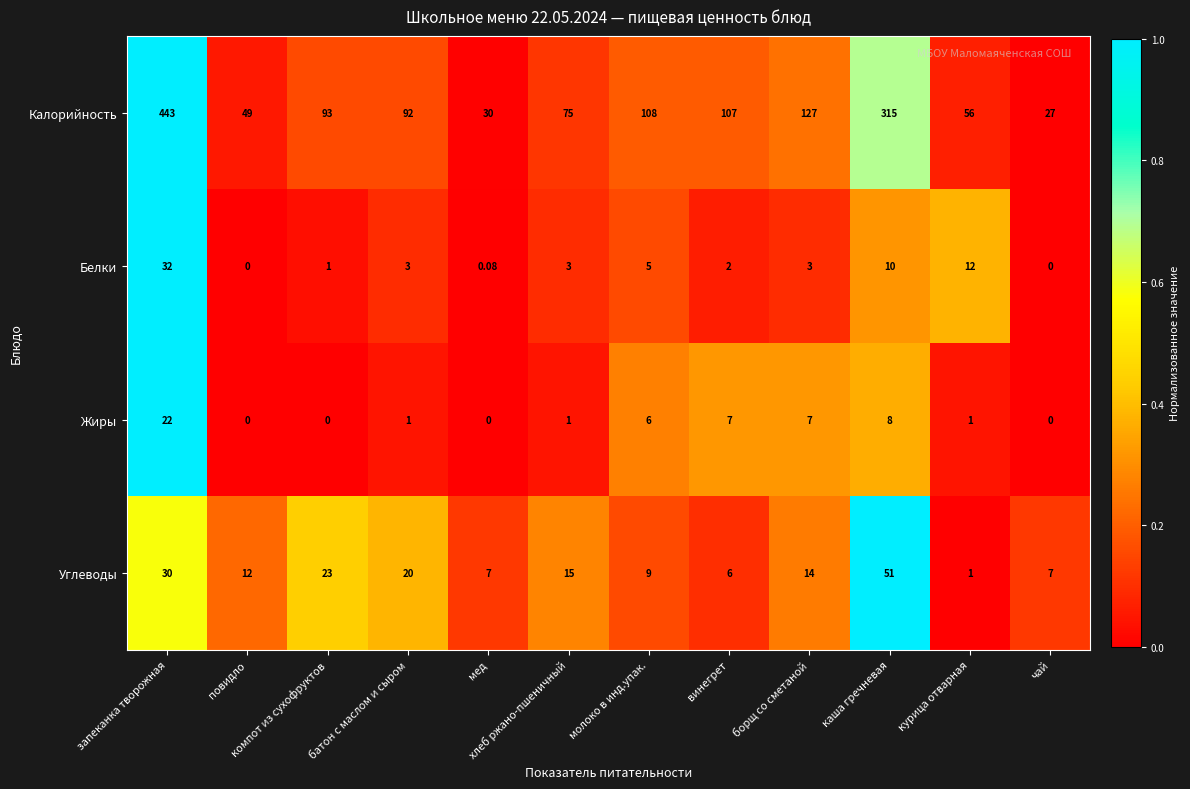

Which series changed the most between курица отварная and чай?

Калорийность